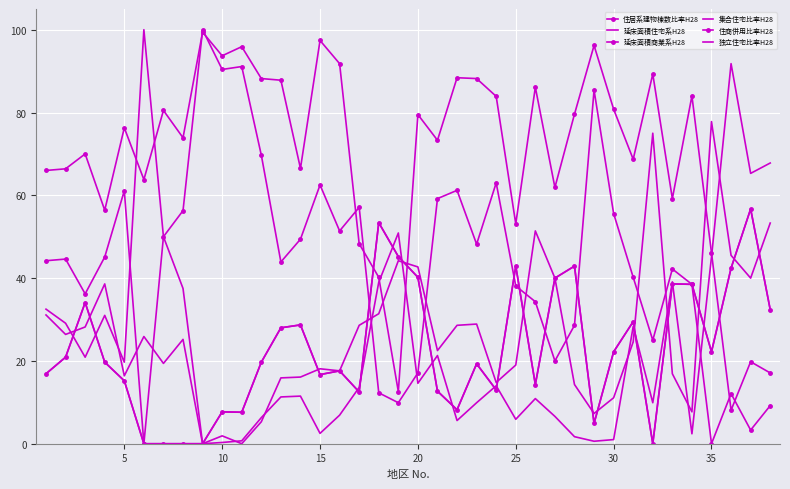

What are all the series names shown in the legend?

住居系建物棟数比率H28, 延床面積住宅系H28, 延床面積商業系H28, 集合住宅比率H28, 住商併用比率H28, 独立住宅比率H28